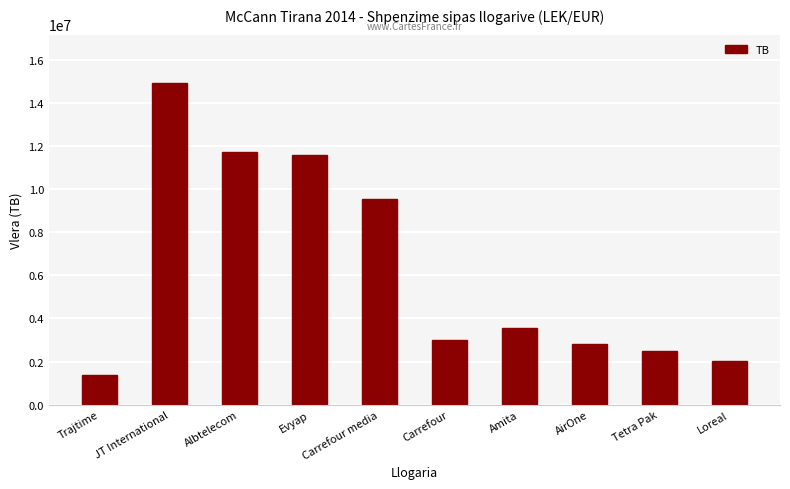

At which label does the data first exceed 3541660?

JT International